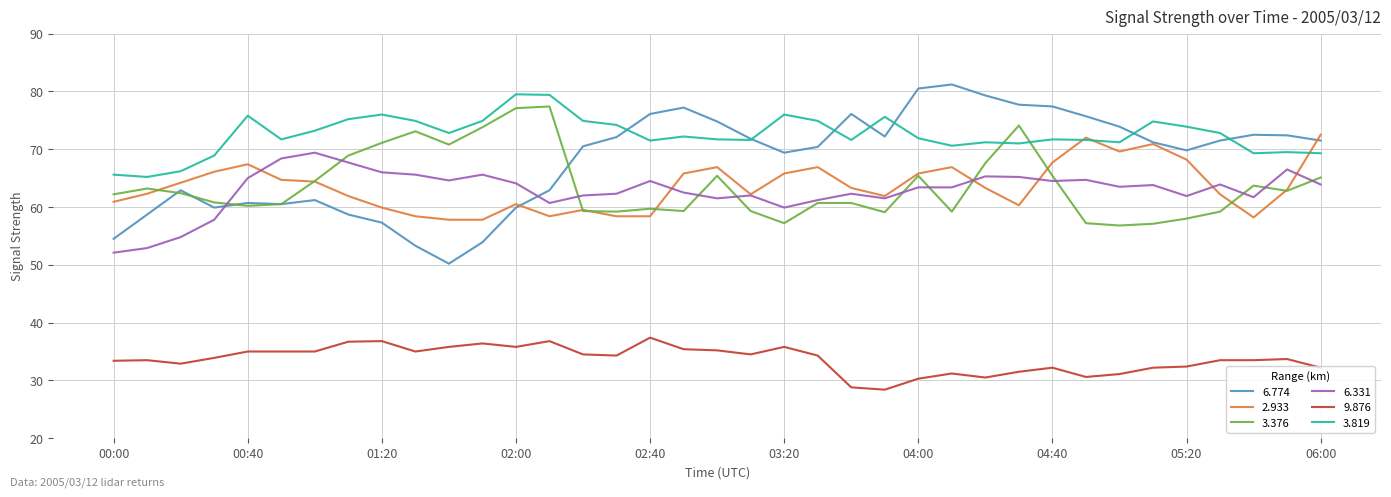

At how many categories does at least one series exceed 78?

5